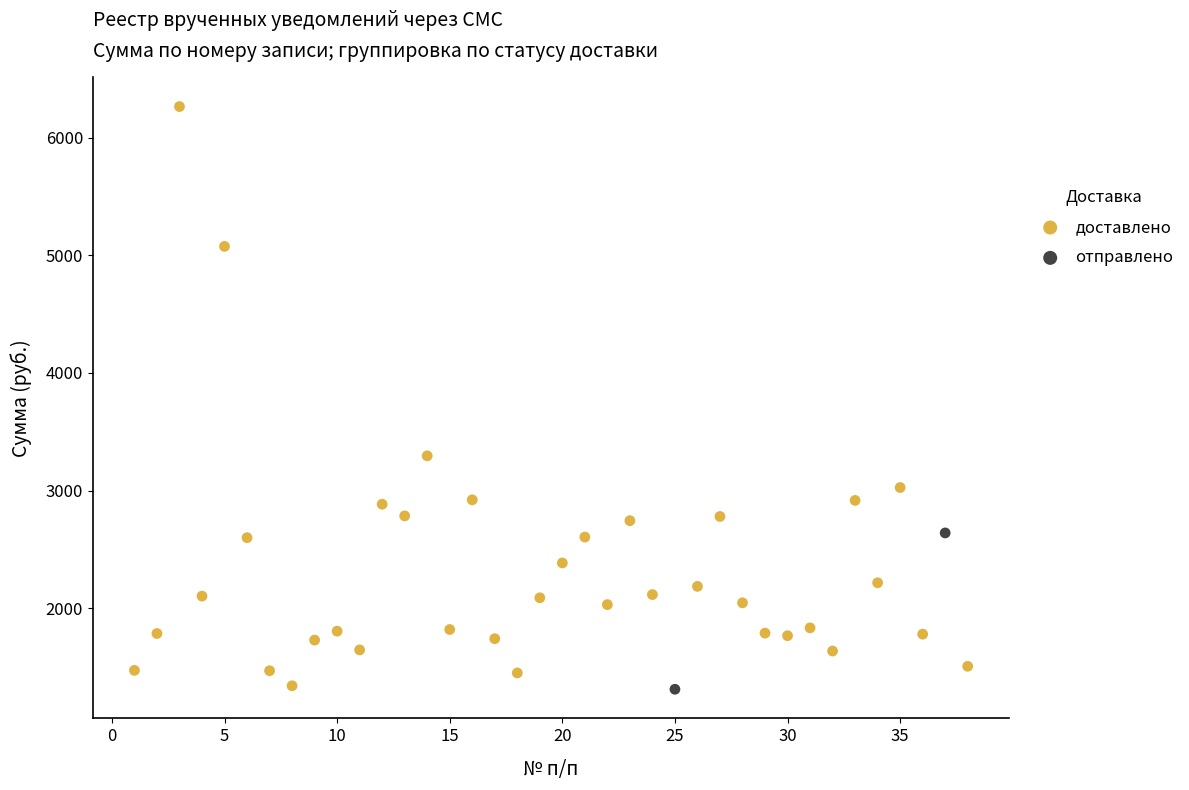

What are all the series names shown in the legend?

доставлено, отправлено